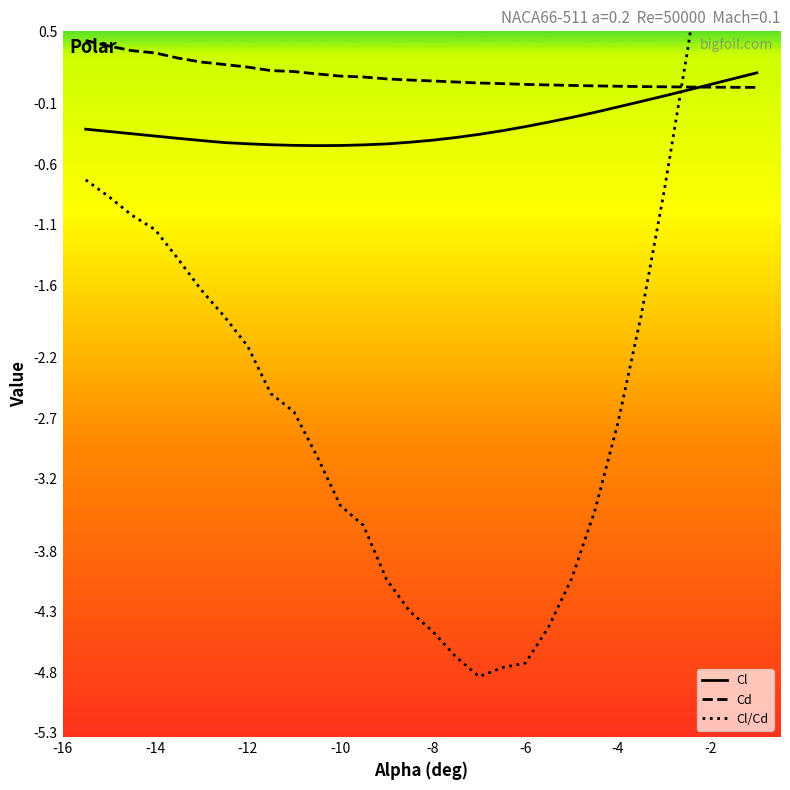

What is the lowest value of the Cl series?

-0.4